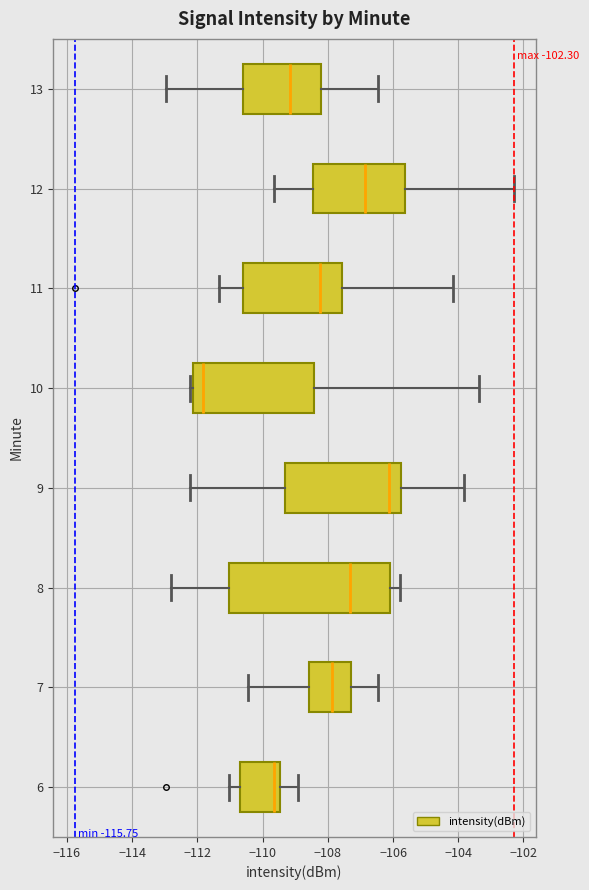

Comparing the boxes themselves (not the whiskers), which one is the widest?

8